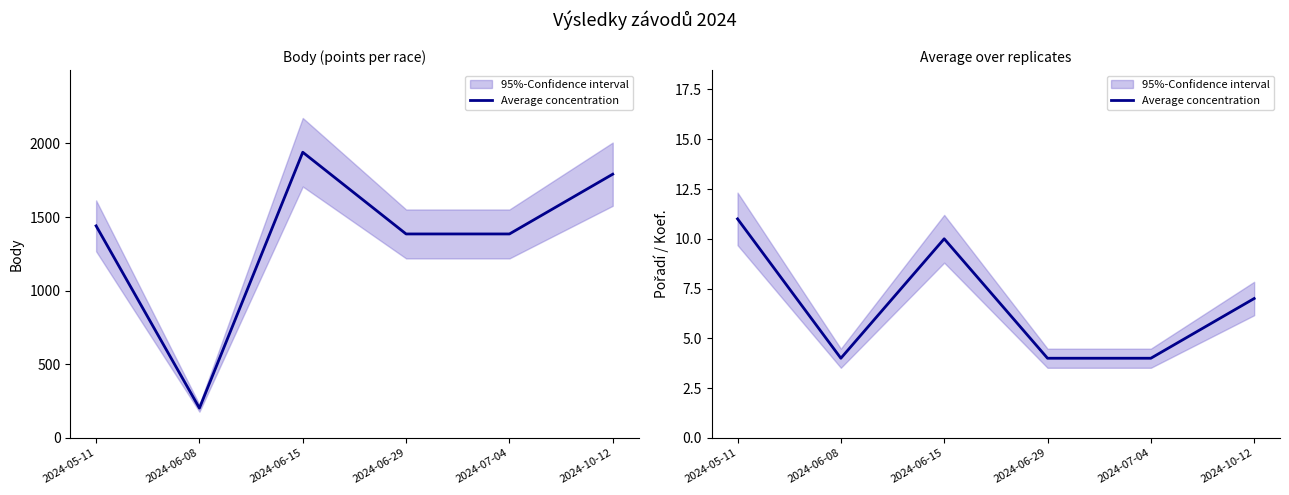

Rank the categories by value from lowest to highest.

2024-06-08, 2024-06-29, 2024-07-04, 2024-10-12, 2024-06-15, 2024-05-11